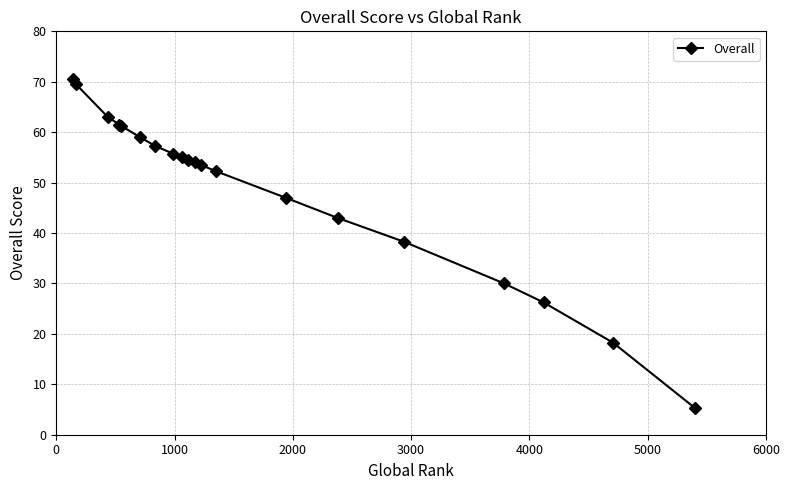

Count the number of categories in the chart.

20